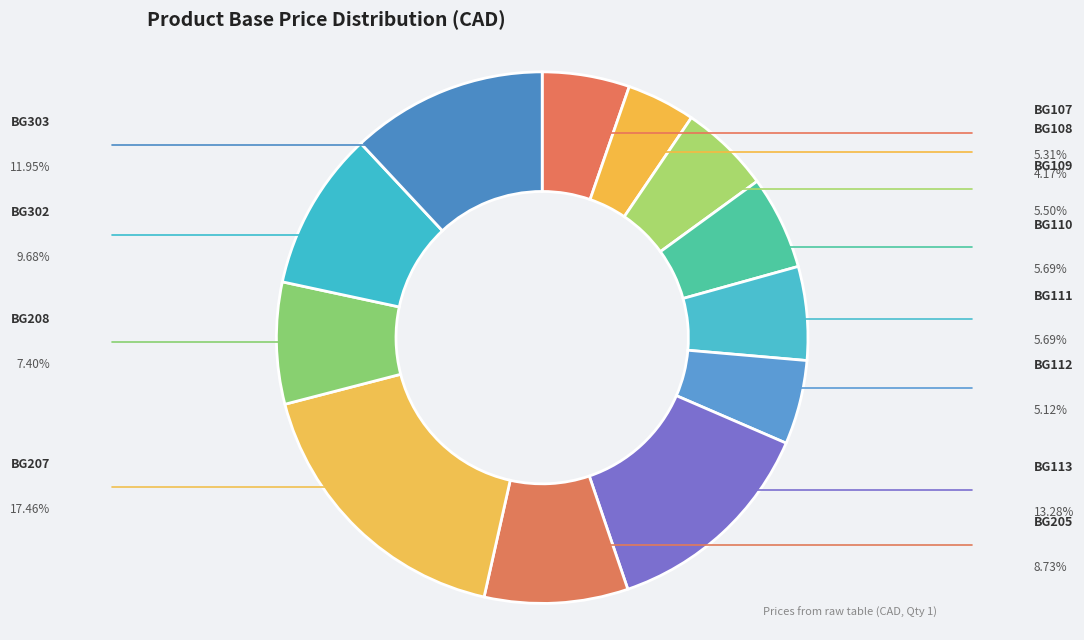

To the nearest percent, what percentage of the pie is BG205?

9%